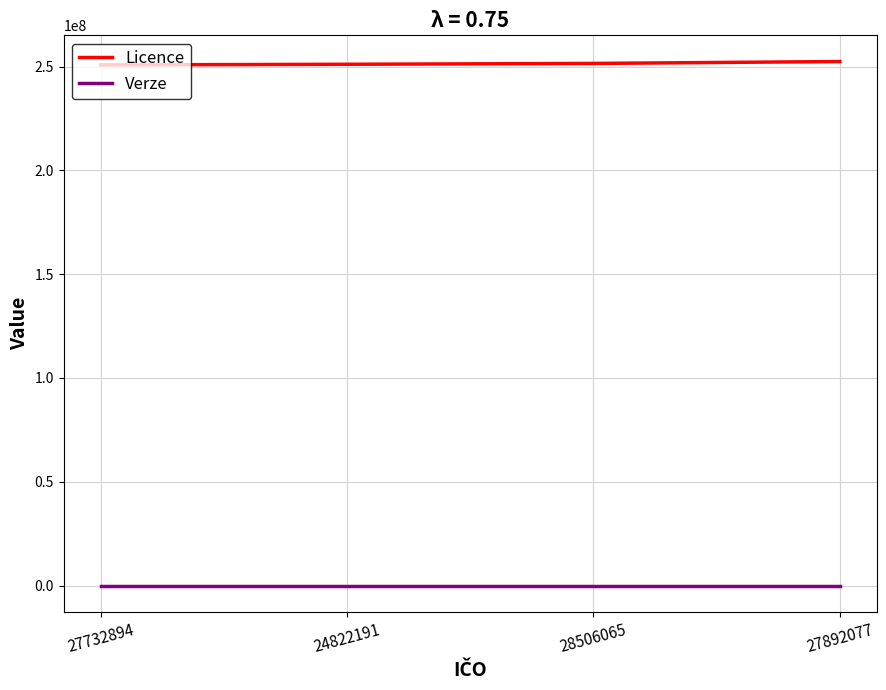

What is the average value of the Verze series?

3